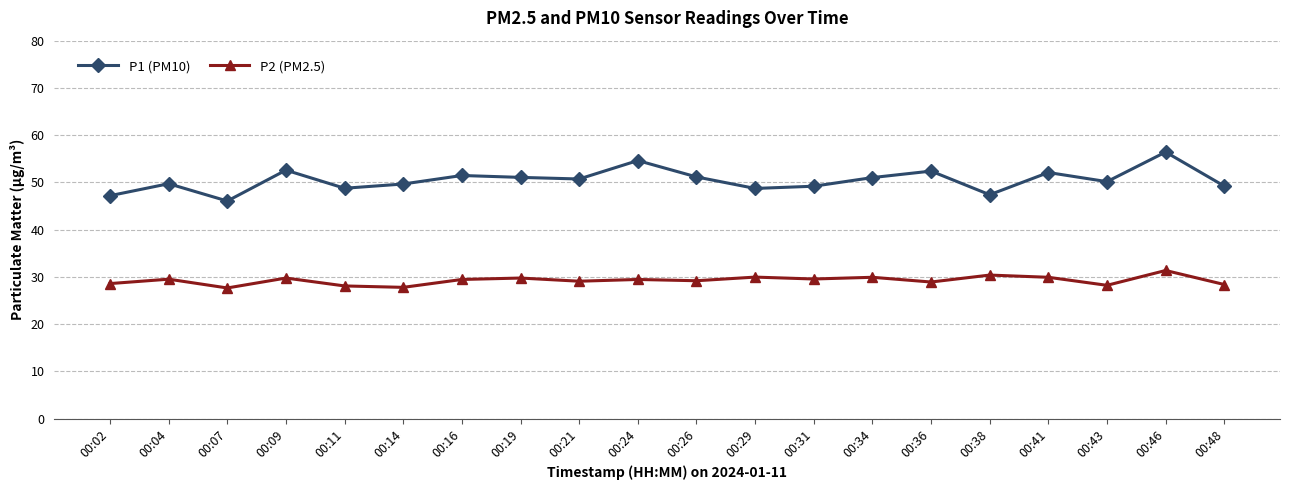

List the series in order of their peak value, highest first.

P1 (PM10), P2 (PM2.5)